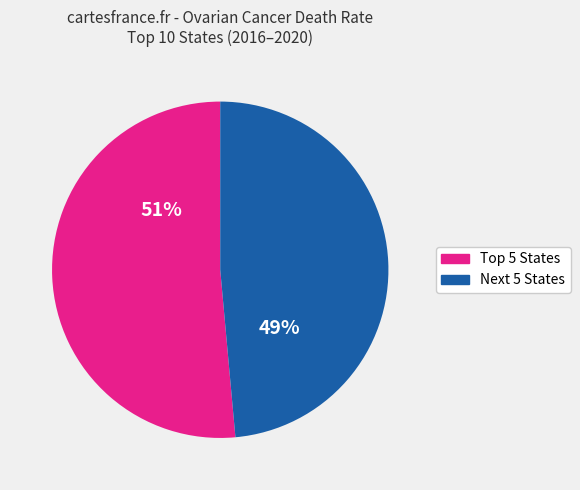

Is there any slice that represents more than half of the pie?

Yes